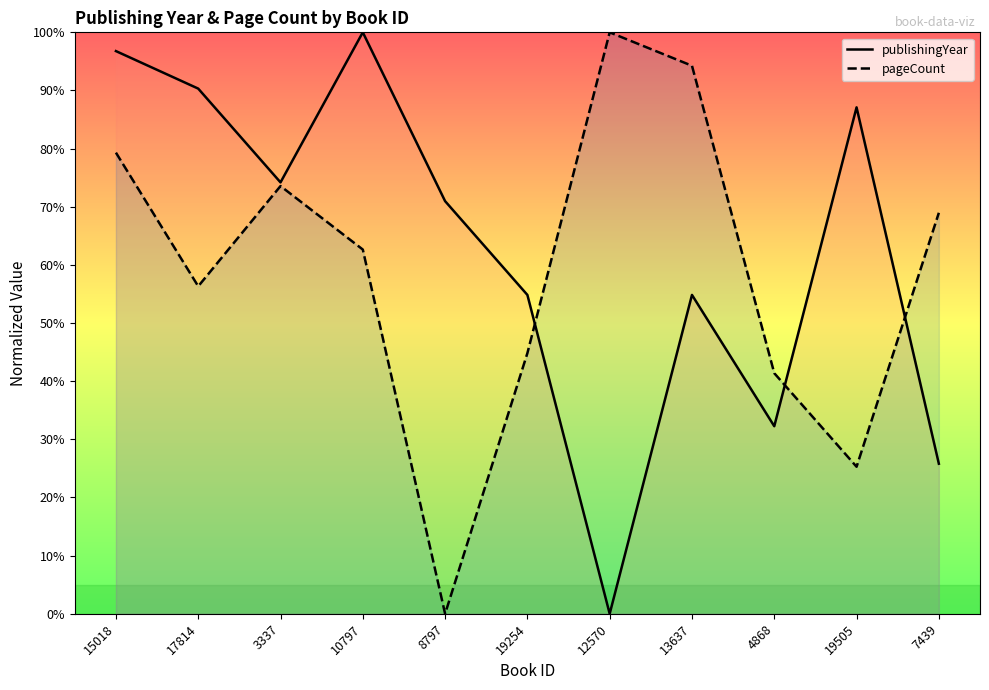

The pageCount series shows 62.6 at 10797. True or false?

True